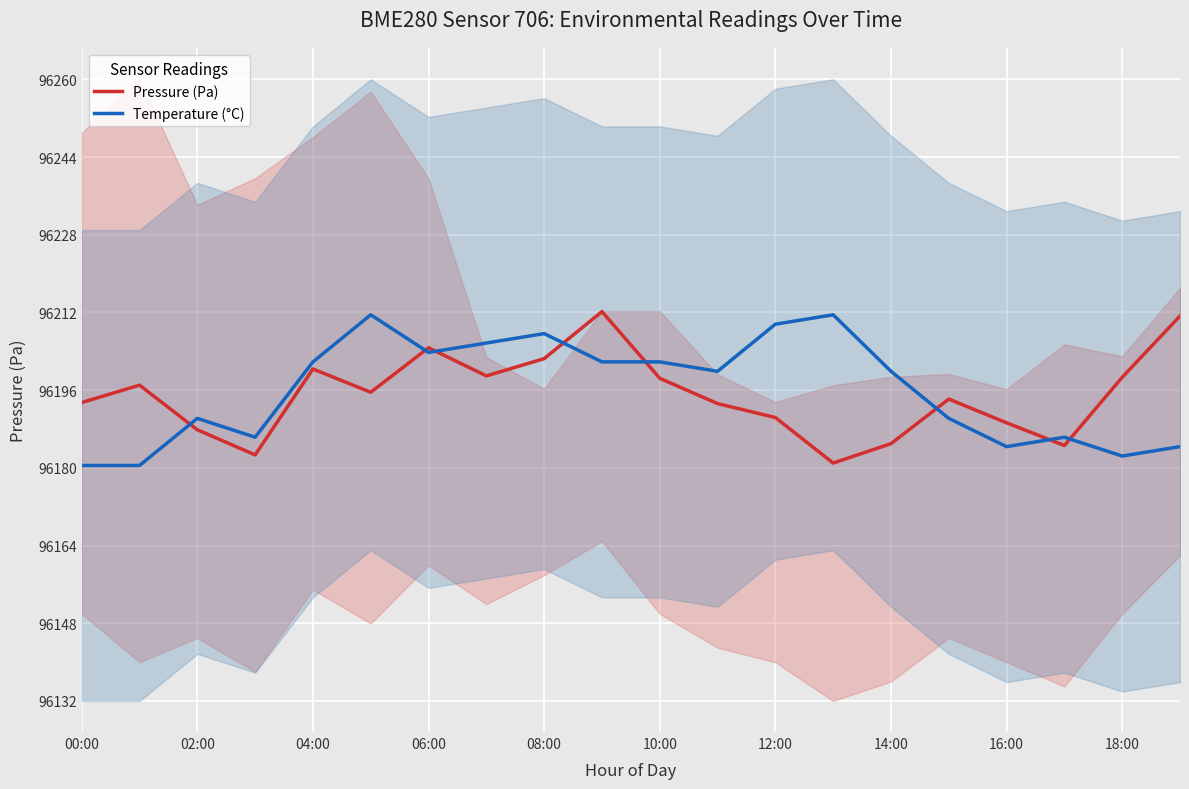

How many intersections are there between Pressure (Pa) and Temperature (°C)?

8